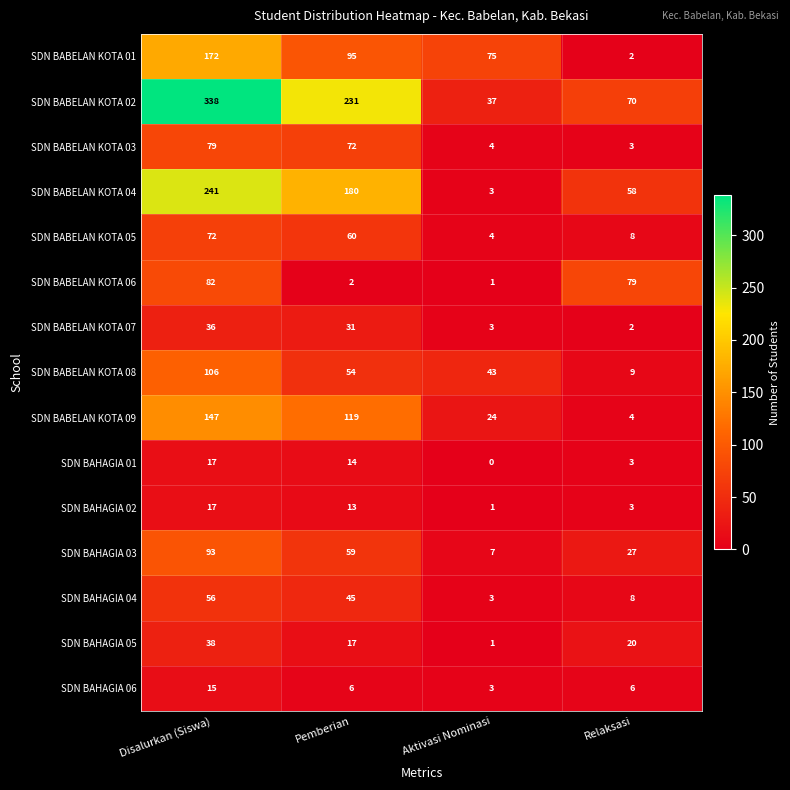

List the labels in order of SDN BABELAN KOTA 06 value, largest first.

Disalurkan (Siswa), Relaksasi, Pemberian, Aktivasi Nominasi